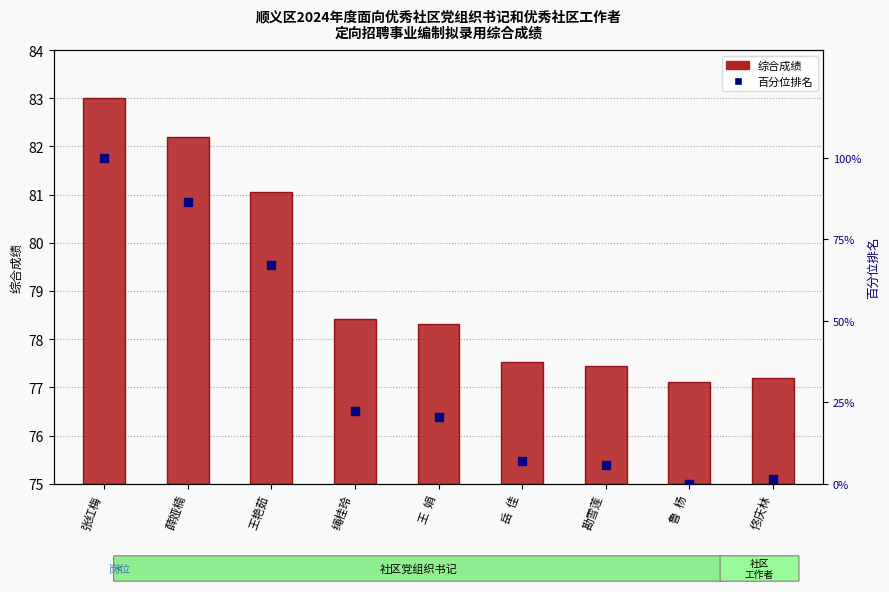

What are all the series names shown in the legend?

综合成绩, 百分位排名